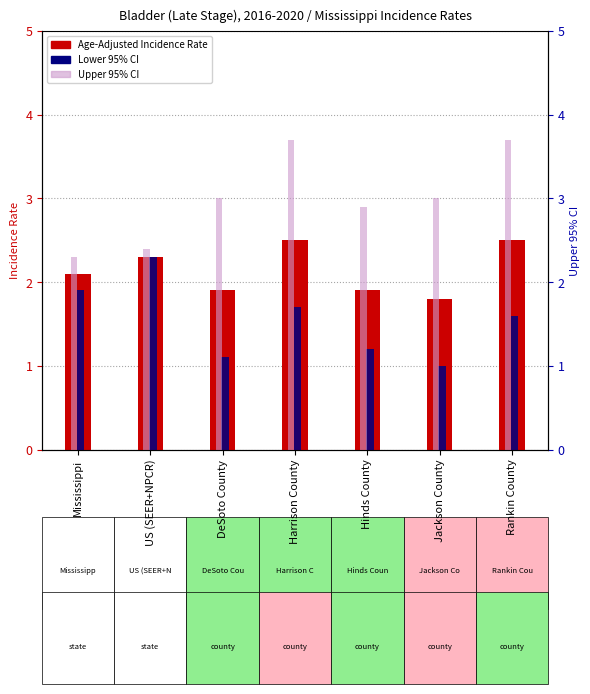

Reading left to right, transcribe all the data shown in this chart.

Age-Adjusted Incidence Rate: Mississippi=2.1	US (SEER+NPCR)=2.3	DeSoto County=1.9	Harrison County=2.5	Hinds County=1.9	Jackson County=1.8	Rankin County=2.5
Lower 95% CI: Mississippi=1.9	US (SEER+NPCR)=2.3	DeSoto County=1.1	Harrison County=1.7	Hinds County=1.2	Jackson County=1.0	Rankin County=1.6
Upper 95% CI: Mississippi=2.3	US (SEER+NPCR)=2.4	DeSoto County=3.0	Harrison County=3.7	Hinds County=2.9	Jackson County=3.0	Rankin County=3.7